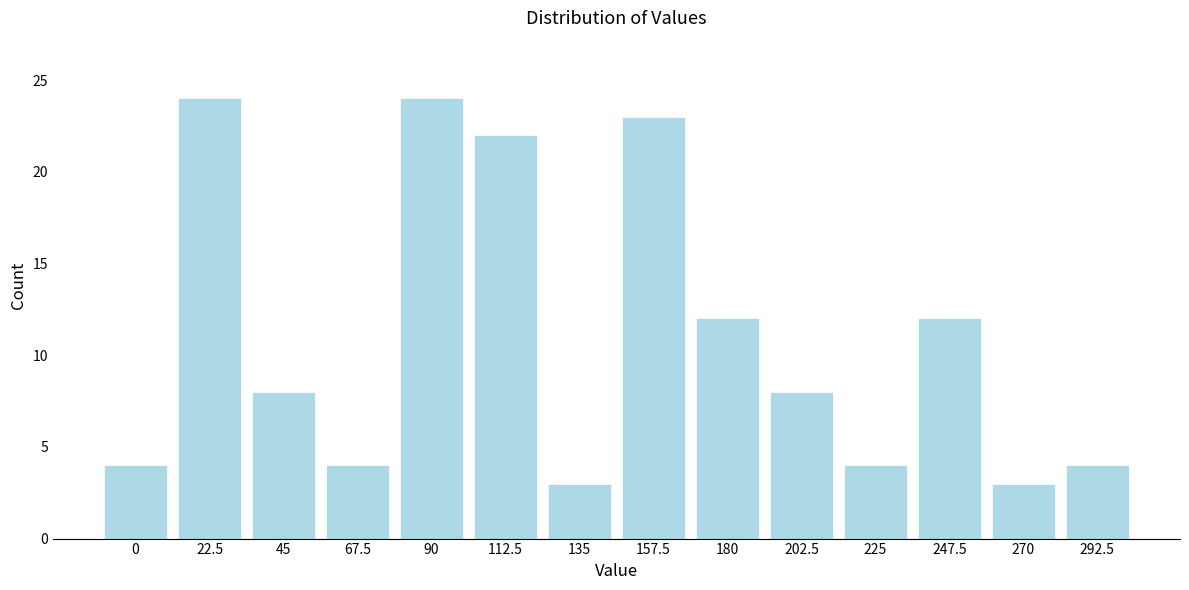

Reading left to right, transcribe all the data shown in this chart.

4	24	8	4	24	22	3	23	12	8	4	12	3	4